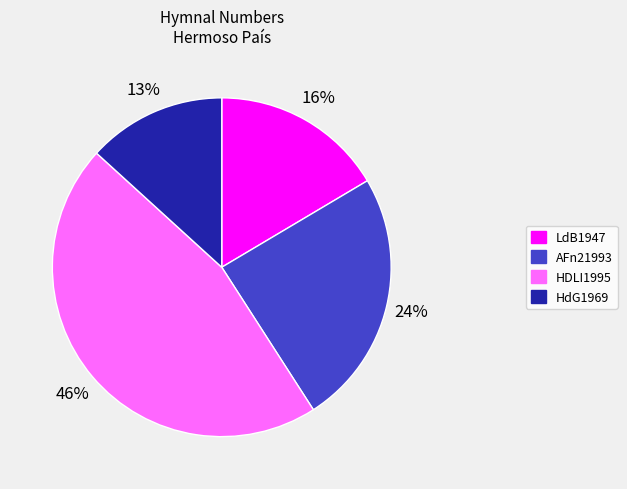

How many segments does this pie chart have?

4